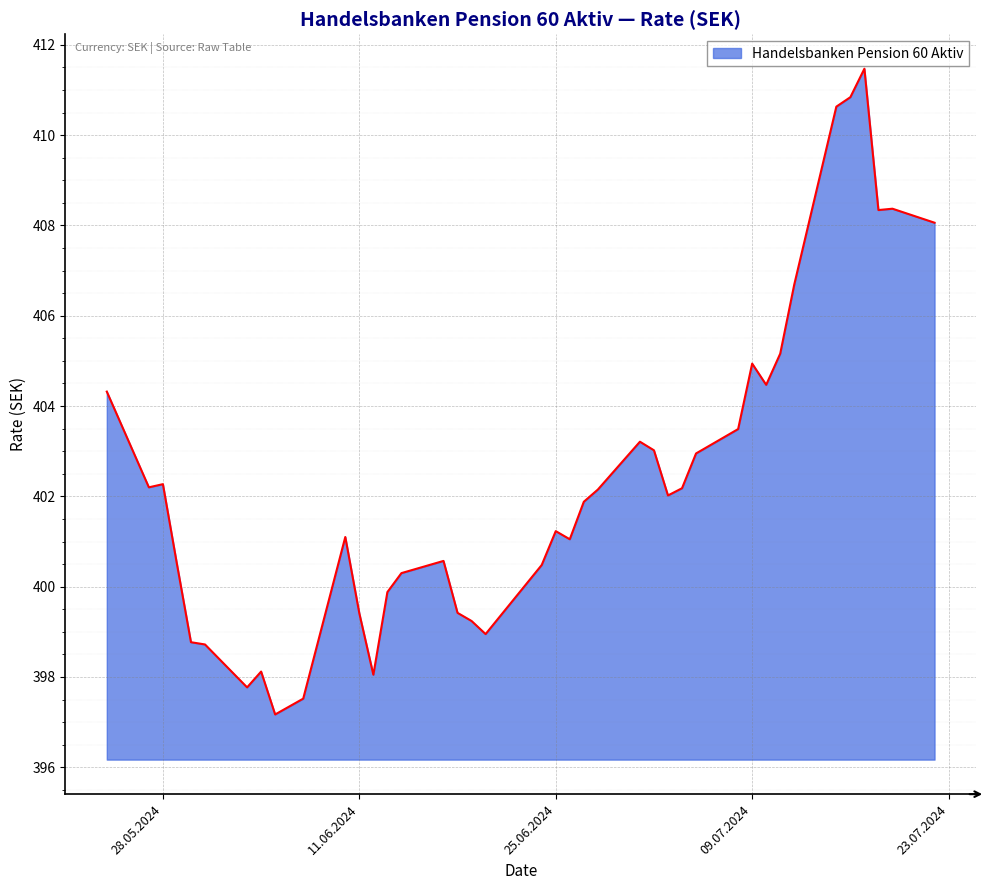

What is the smallest value displayed?

397.2